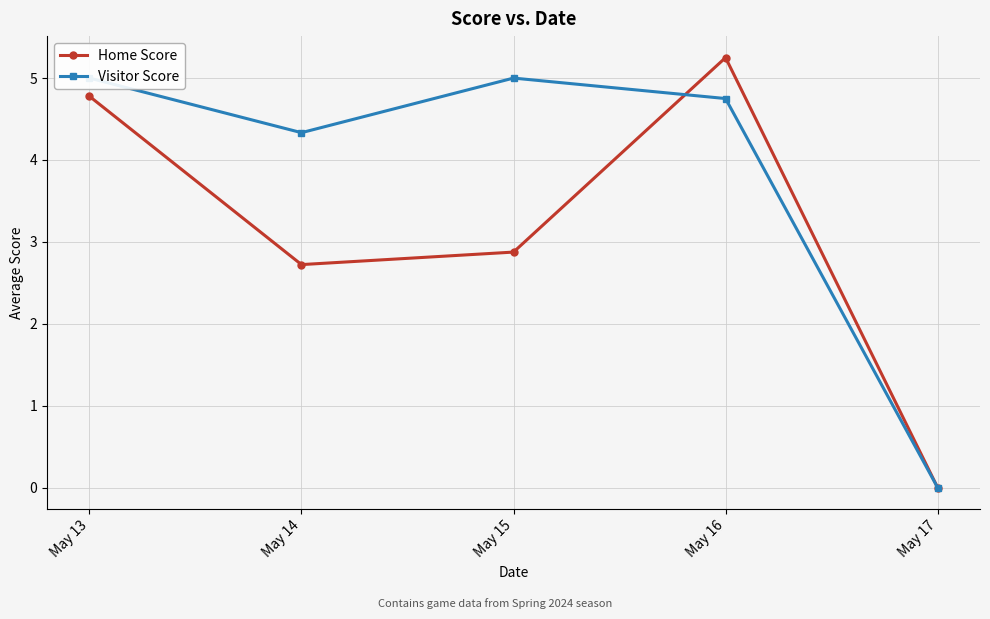

The Home Score series shows 4.8 at May 14. True or false?

False